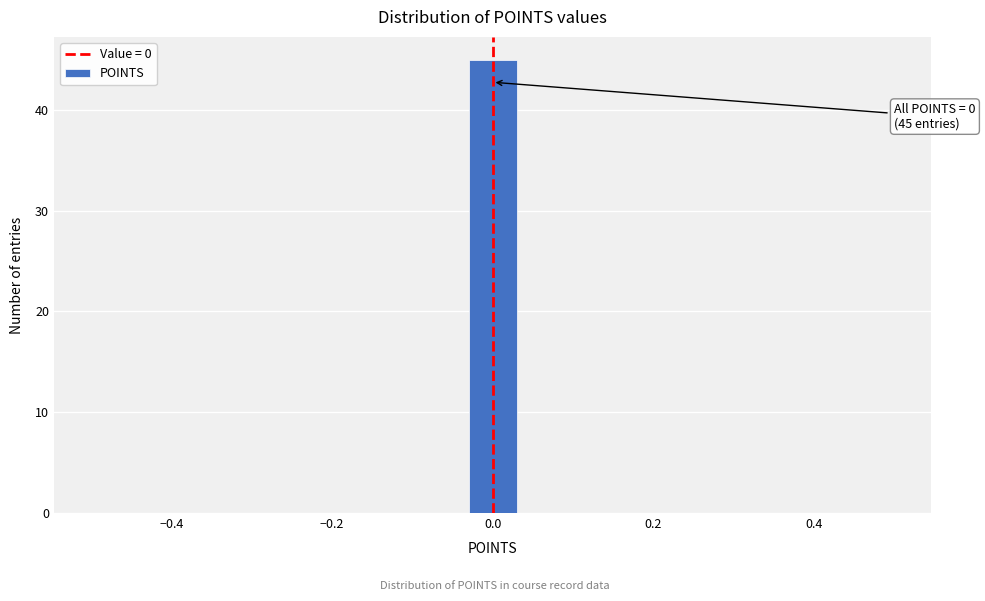

Around what value on the x-axis is the tallest bar? Give the approximate position of its centre, as read against the axis.

0.00